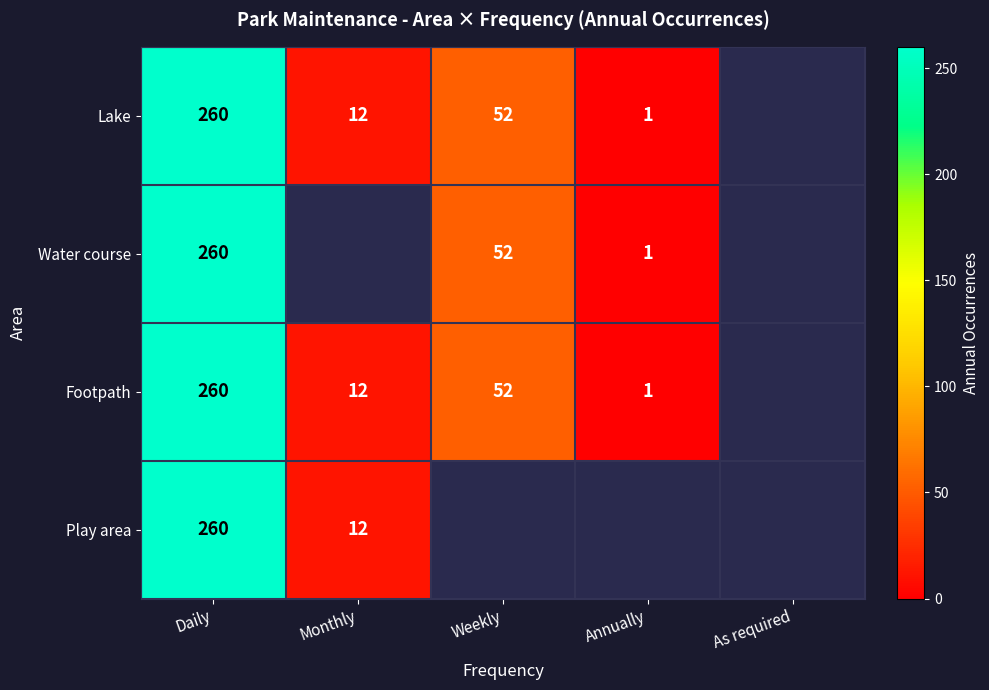

What is the difference between the Footpath values at Weekly and Monthly?

40